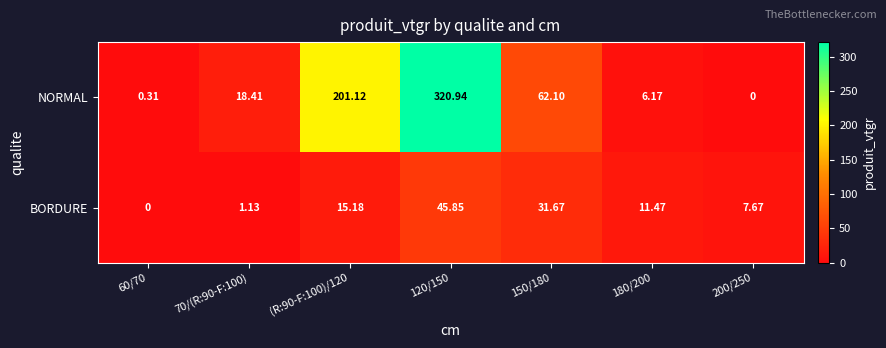

Which label corresponds to the largest value in the chart?

120/150